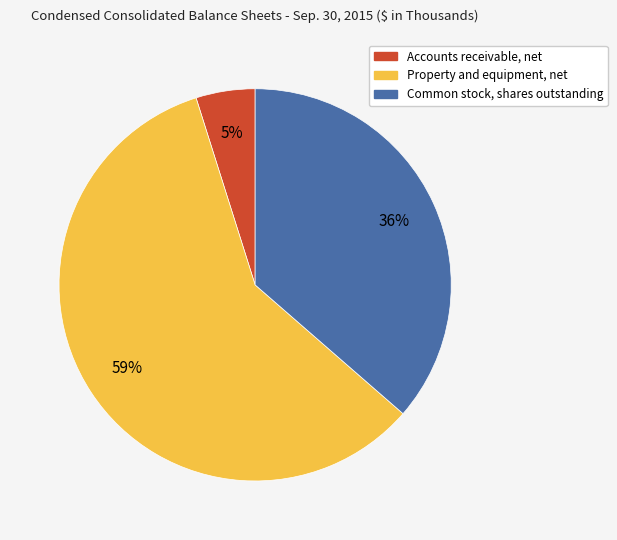

Is there a majority slice in this chart?

Yes